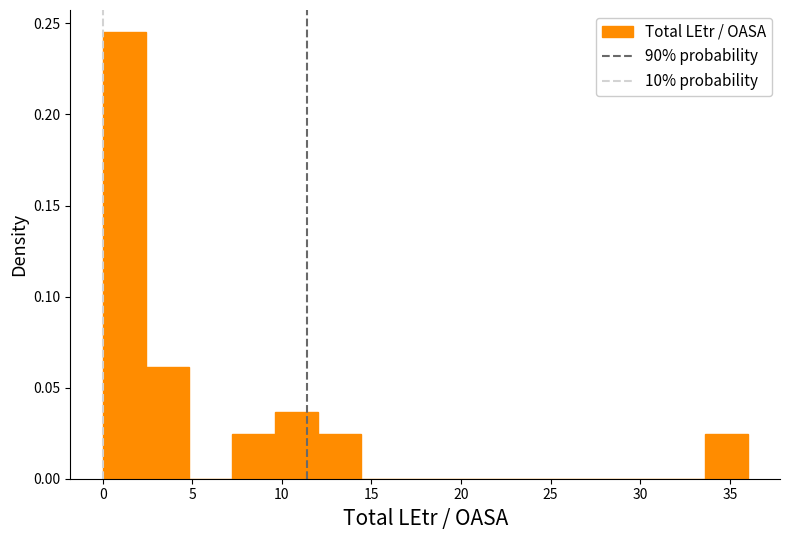

What is the height of the bar covering 7.2 to 9.6 on the x-axis? Neither the bar edges nor the heights are printed on the chart, so give them approximately, as read against the axes.

0.025